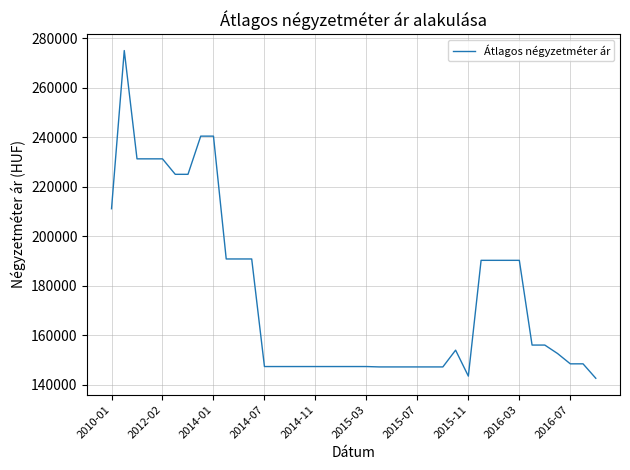

What is the difference between the maximum and minimum values?

132403